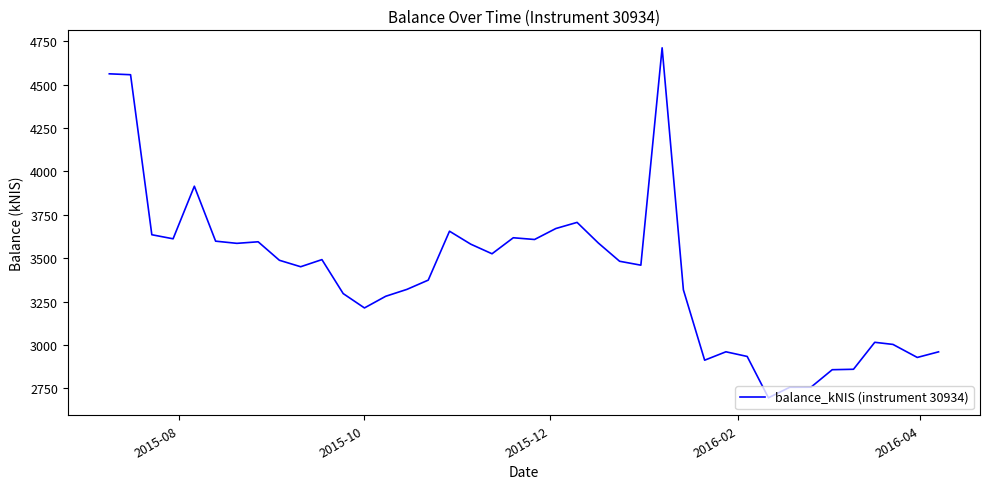

What is the difference between the maximum and minimum values?

2015.6